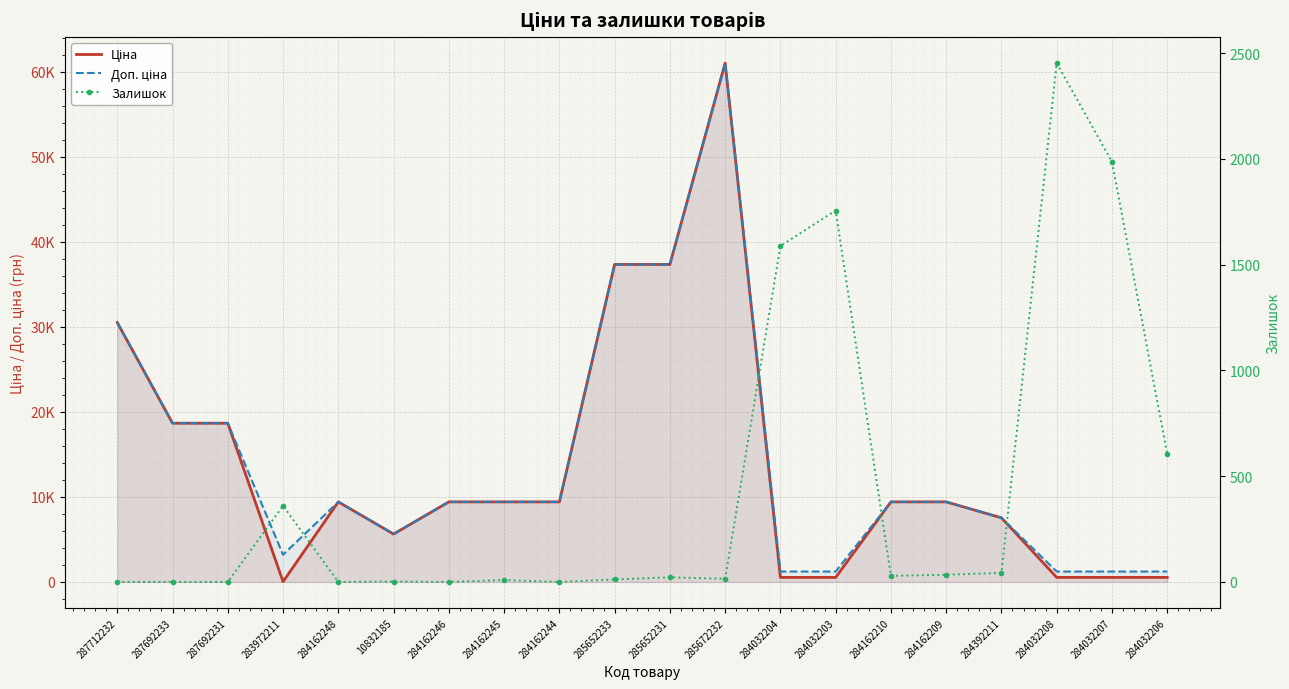

Reading right to left, list all the values displayed in this chart.

Ціна: 535.4	535.4	535.4	7545.9	9416.9	9416.9	535.4	535.4	61024.7	37343.0	37343.0	9416.9	9416.9	9416.9	5636.0	9416.9	32.0	18671.5	18671.5	30512.3
Доп. ціна: 1227.2	1227.2	1227.2	7545.9	9416.9	9416.9	1227.2	1227.2	61024.7	37343.0	37343.0	9416.9	9416.9	9416.9	5636.0	9416.9	3205.0	18671.5	18671.5	30512.3
Залишок: 605.0	1986.0	2453.0	43.0	34.0	29.0	1756.0	1588.0	15.0	22.0	12.0	0.0	9.0	0.0	2.0	0.0	360.0	0.0	0.0	0.0